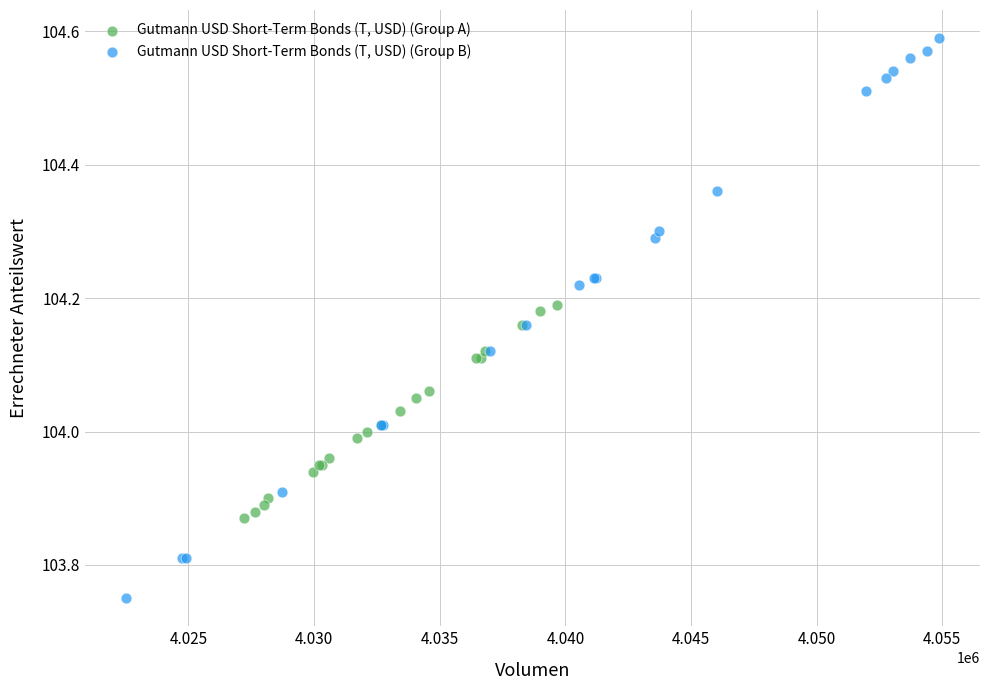

Which series reaches the maximum Y coordinate?

Gutmann USD Short-Term Bonds (T, USD) (Group B)